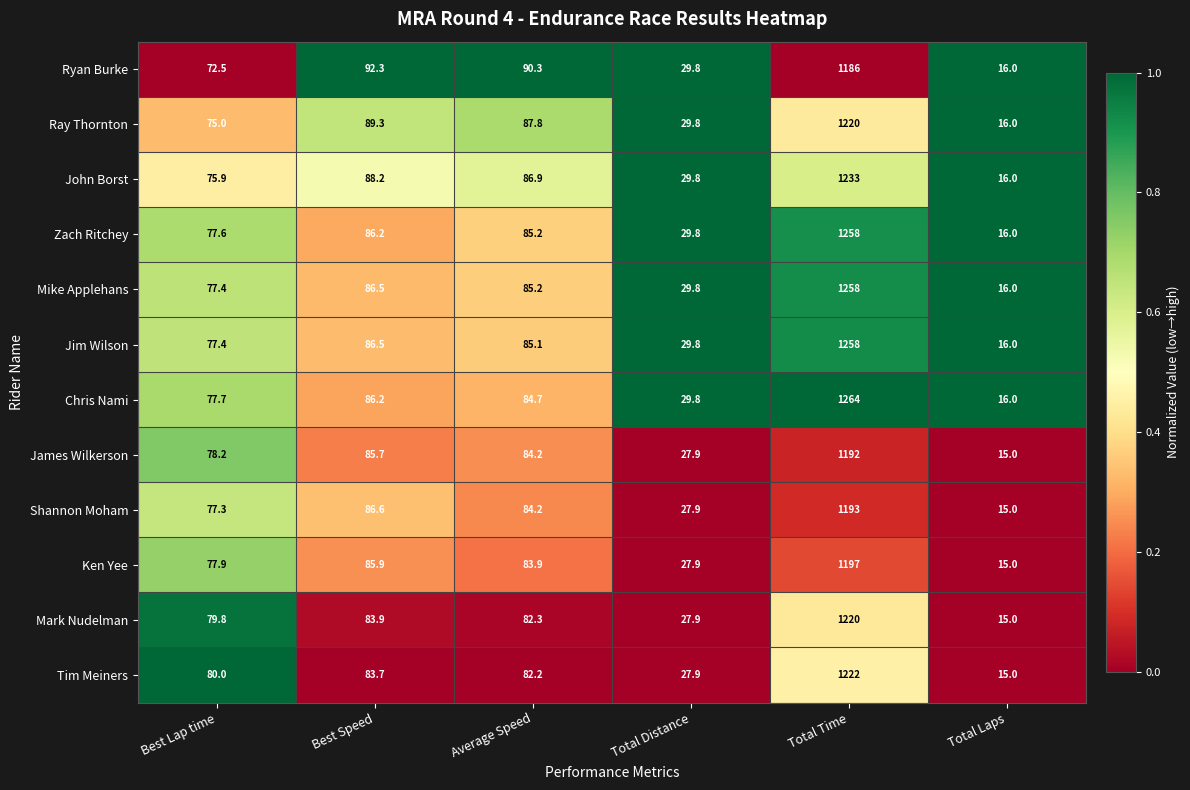

Which category has the highest value across all series?

Total Time